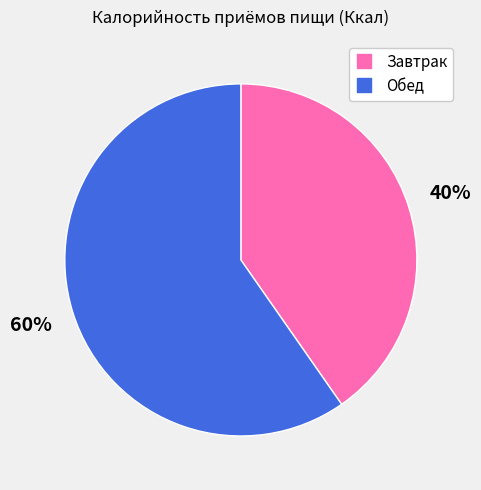

What percentage is the Завтрак slice, to the nearest percent?

40%